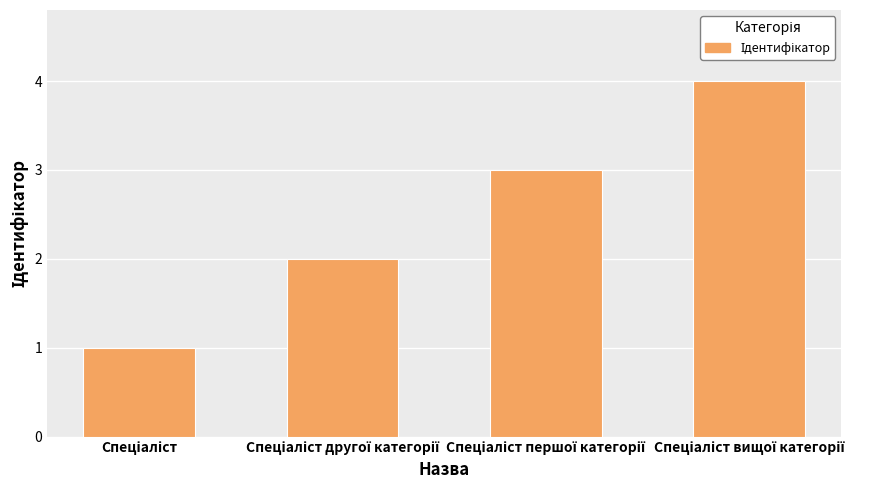

What is the maximum value shown in the chart?

4